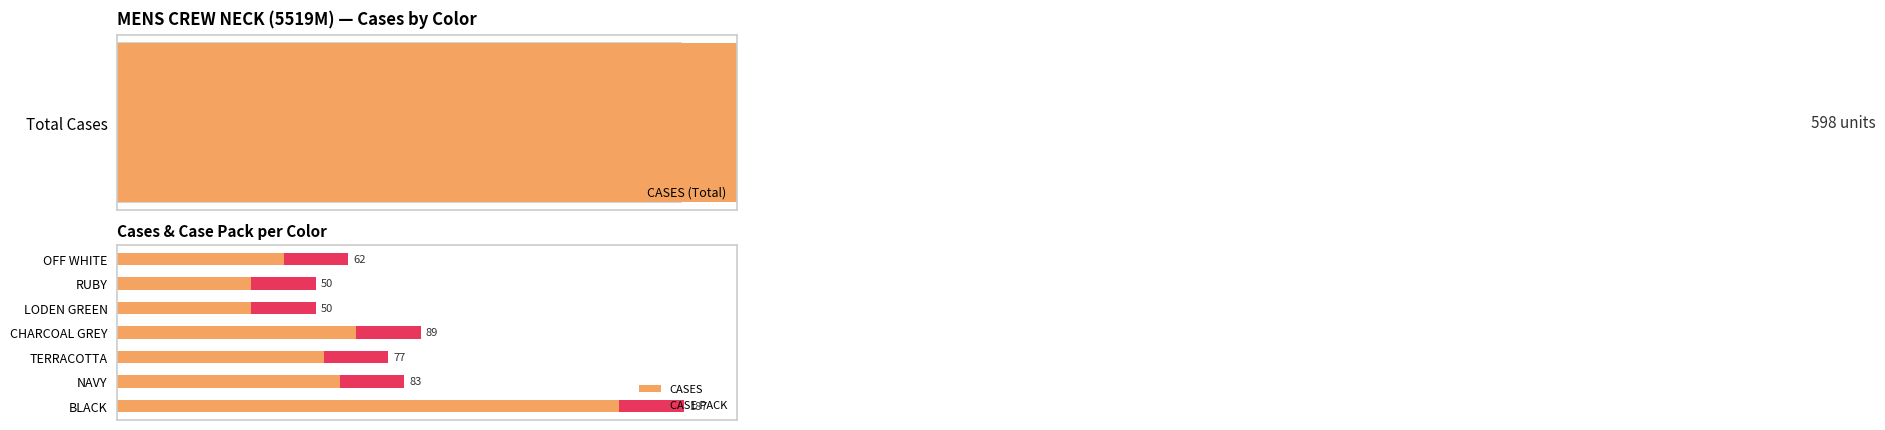

Is the value of CASE PACK at 2 greater than the value of CASES at 3?

No